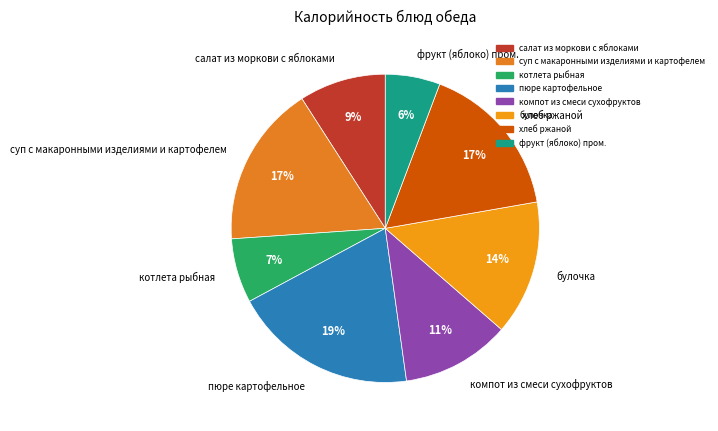

The булочка slice represents 14% of the pie. True or false?

True